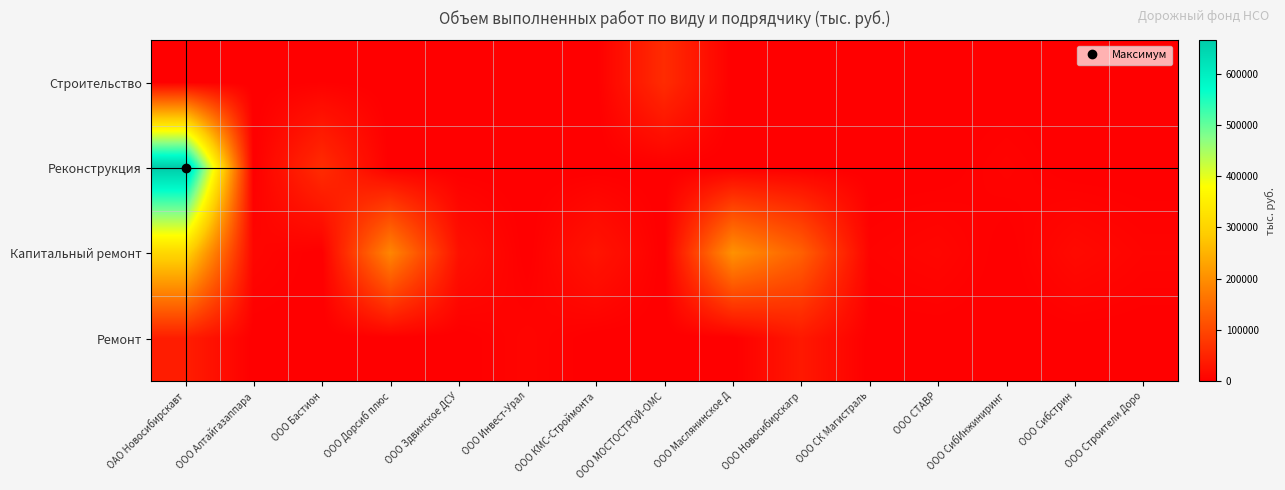

Which category has the lowest value across all series?

ОАО Новосибирскавт